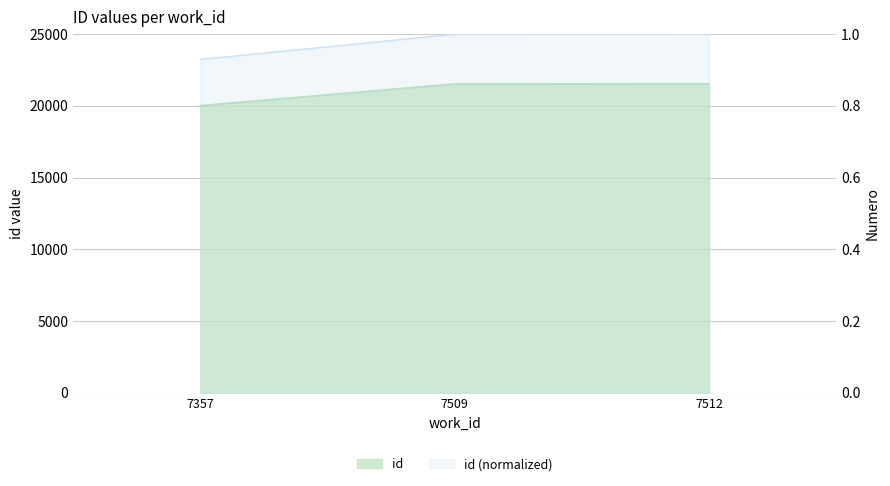

What is the value of the 1st point from the left?

20012